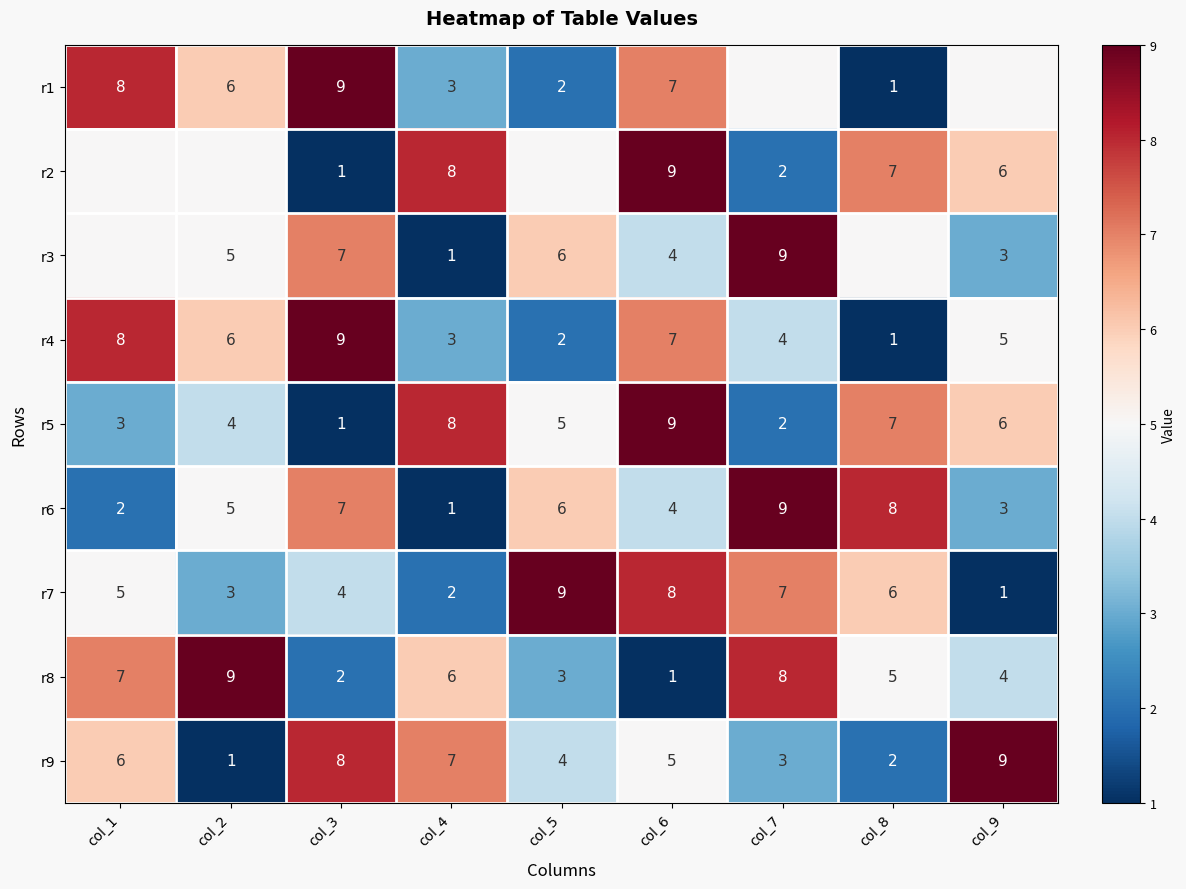

How many series are shown in this chart?

9